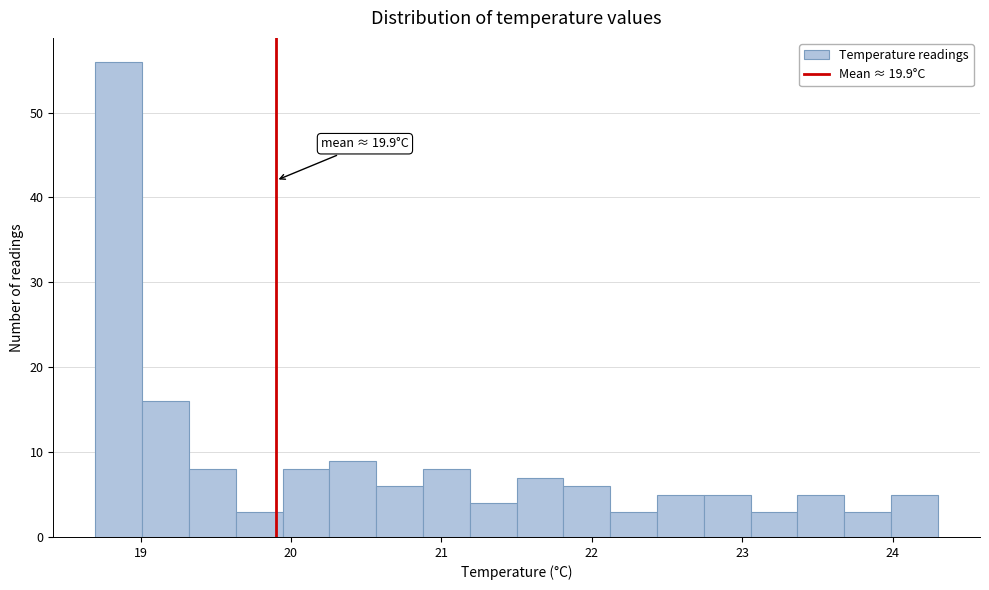

Around what value on the x-axis is the tallest bar? Give the approximate position of its centre, as read against the axis.

18.9